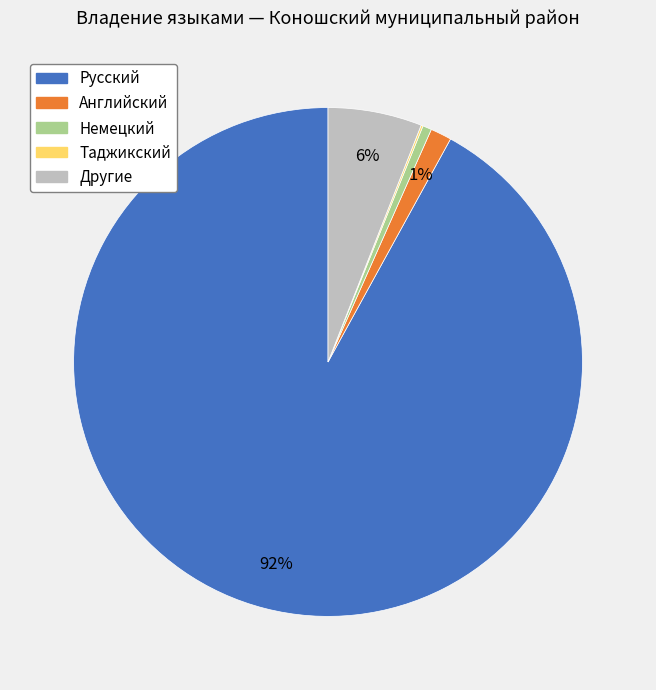

To the nearest percent, what is the difference between the largest and smallest slice percentages?

92%